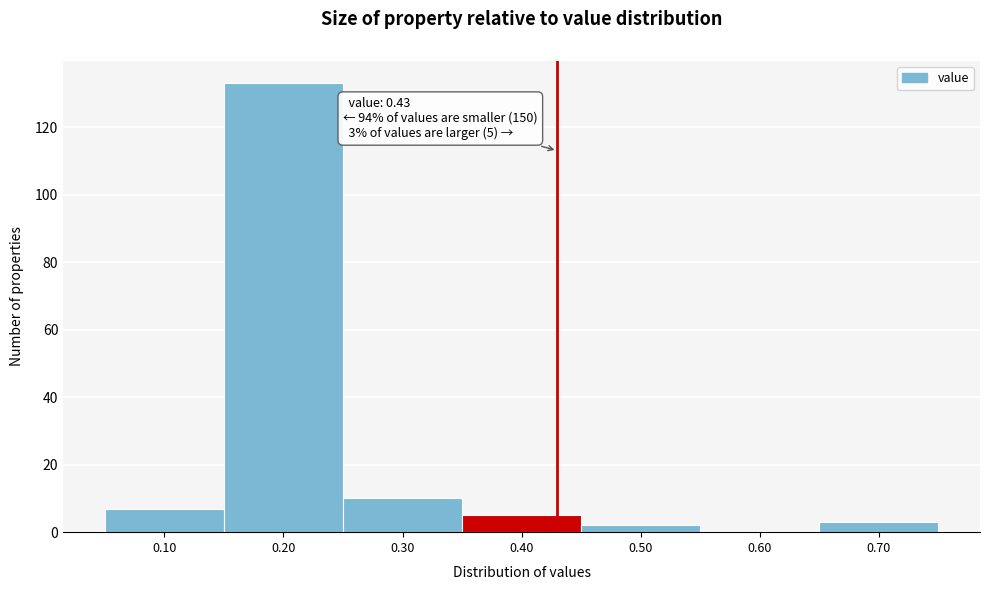

Which range on the x-axis has the tallest bar?

0.15 to 0.25